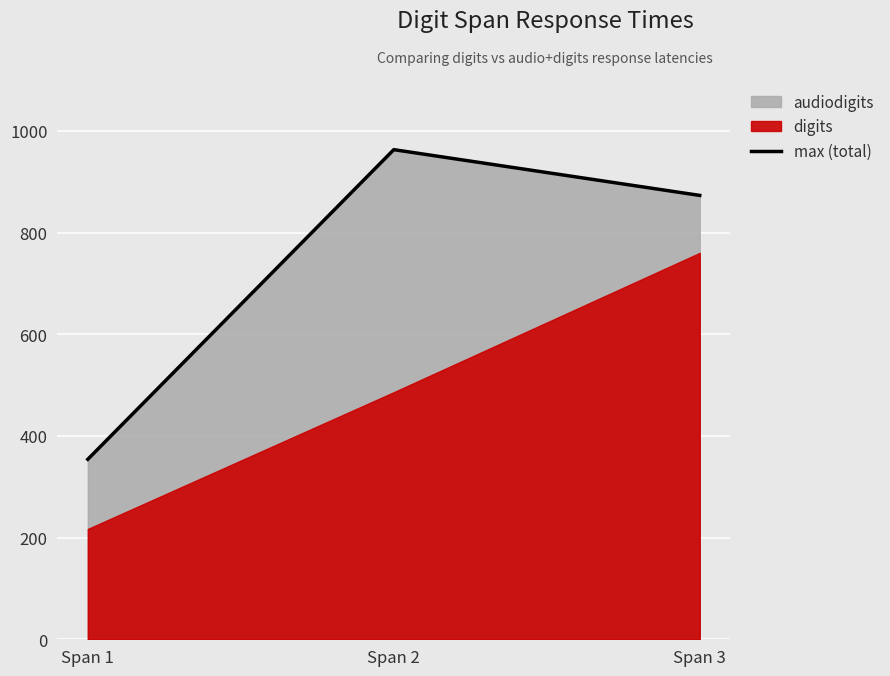

List the labels in order of value, smallest first.

Span 1, Span 3, Span 2